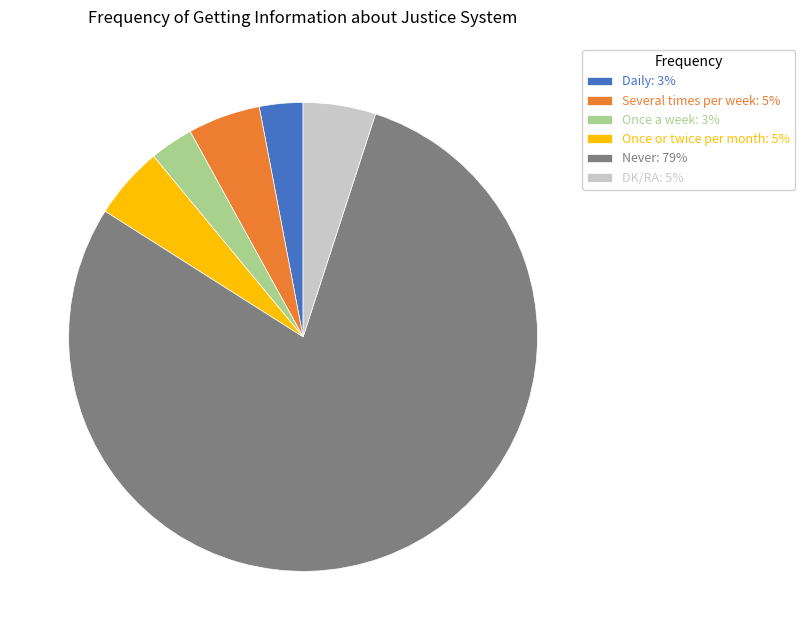

How many segments does this pie chart have?

6